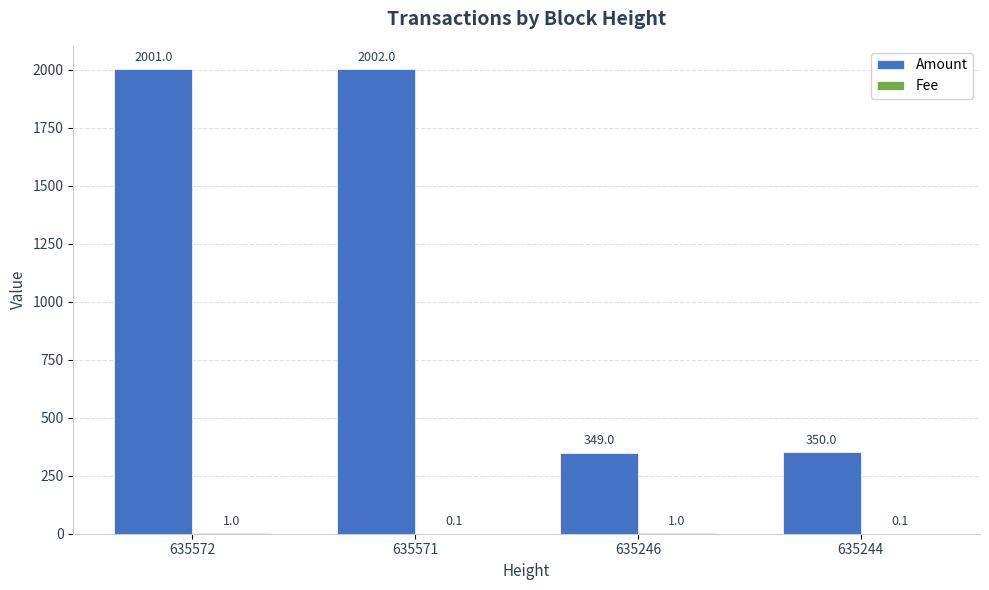

What is the maximum value for Amount?

2002.0